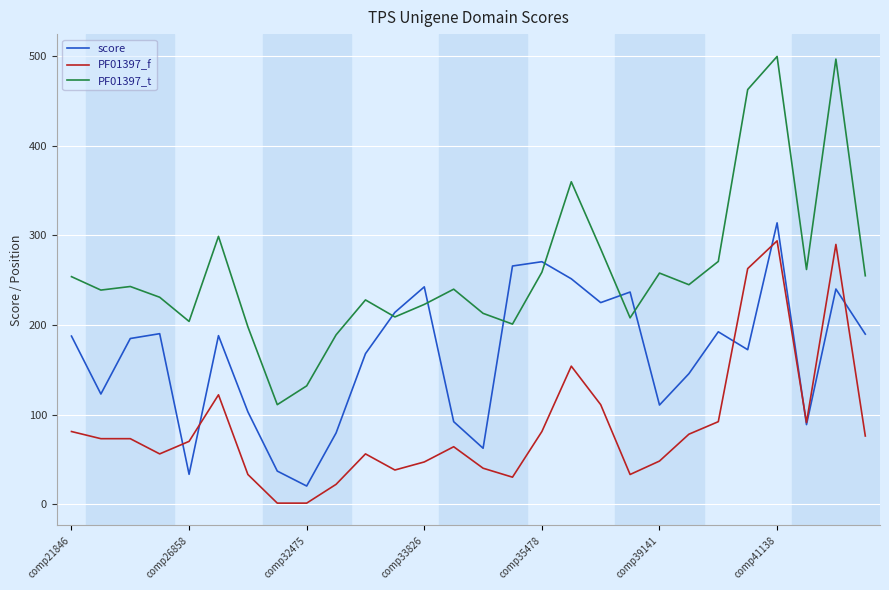

Does the chart display data point markers on the line(s)?

No